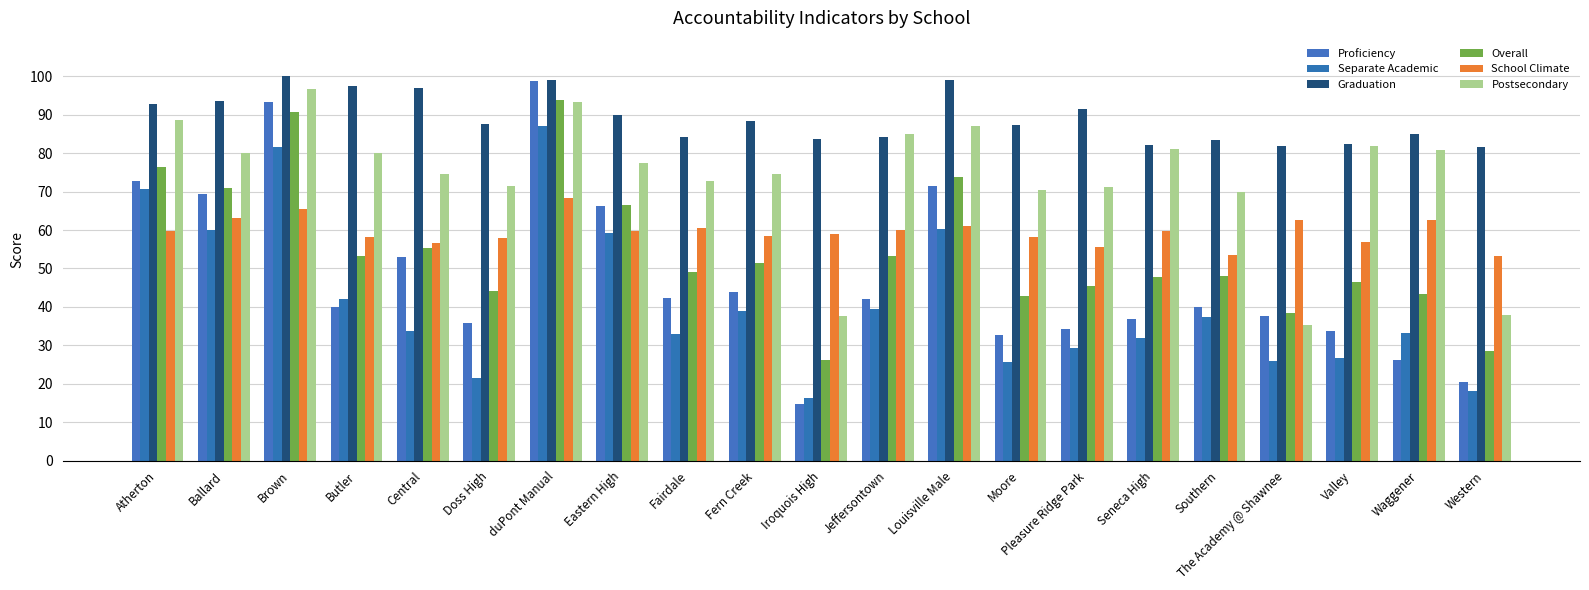

What position from the right is Seneca High?

6